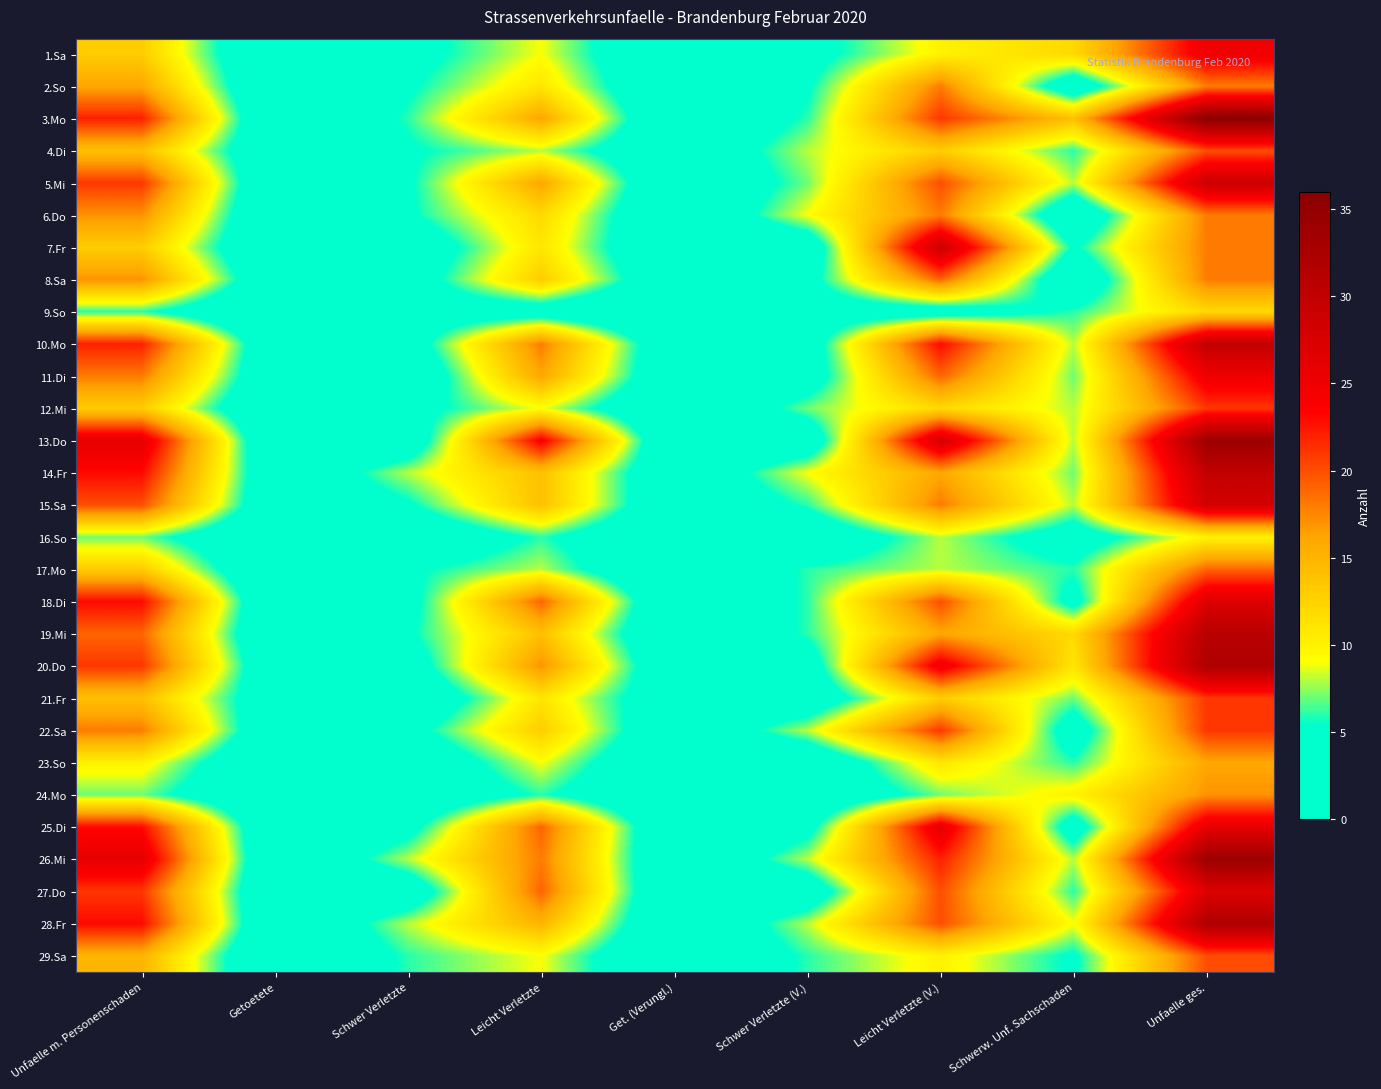

What is the maximum value shown in the chart?

36